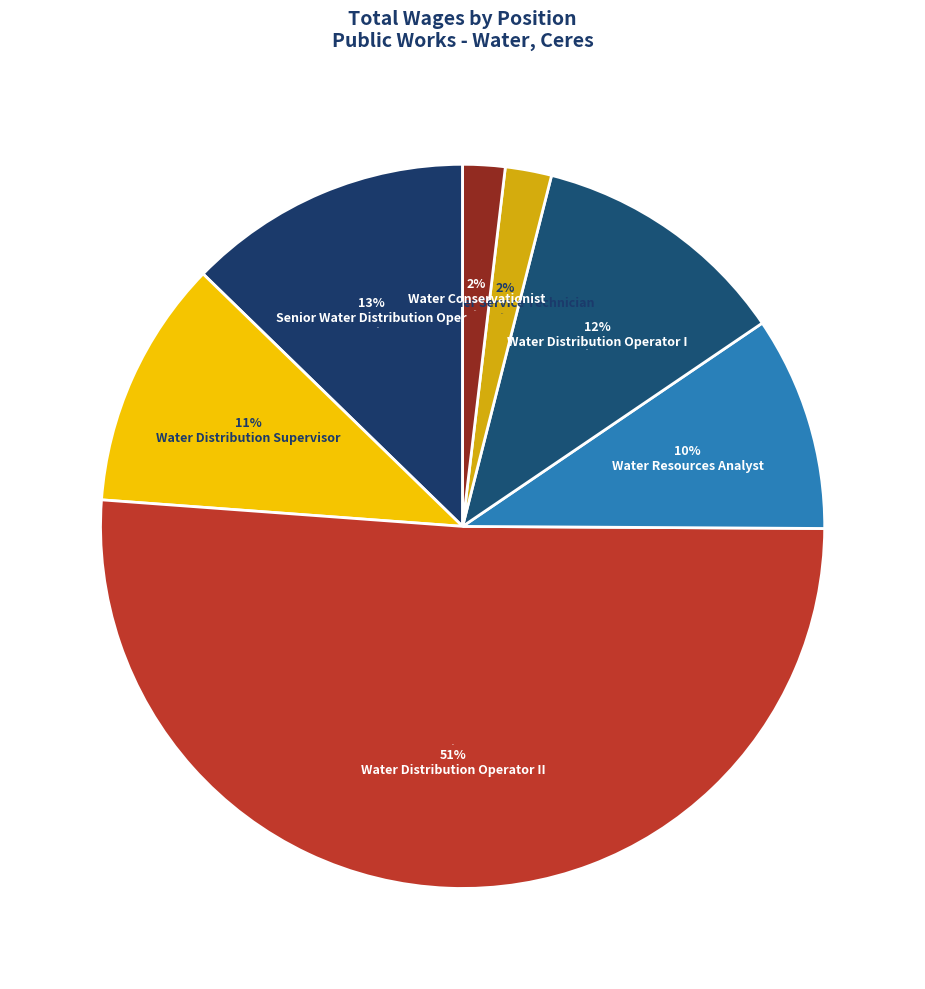

What percentage do Water Distribution Operator I and Customer Service Technician together represent?

13.6%